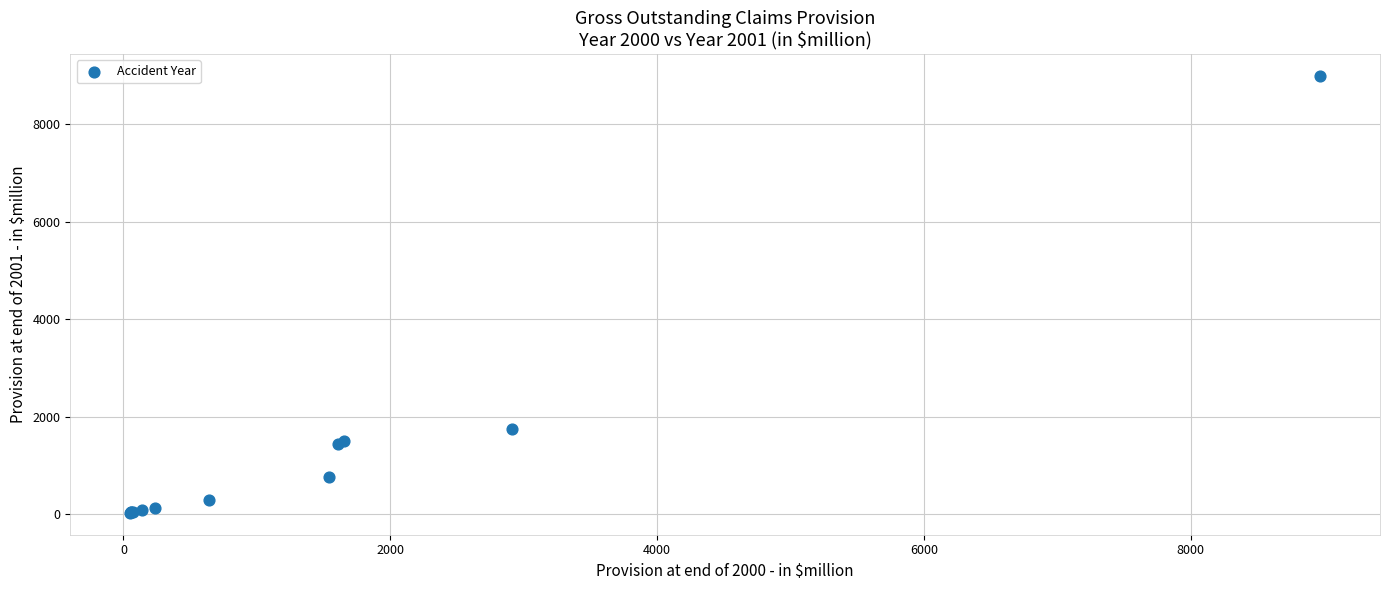

What Y value in the scatter plot is closest to 4511?

1738.0